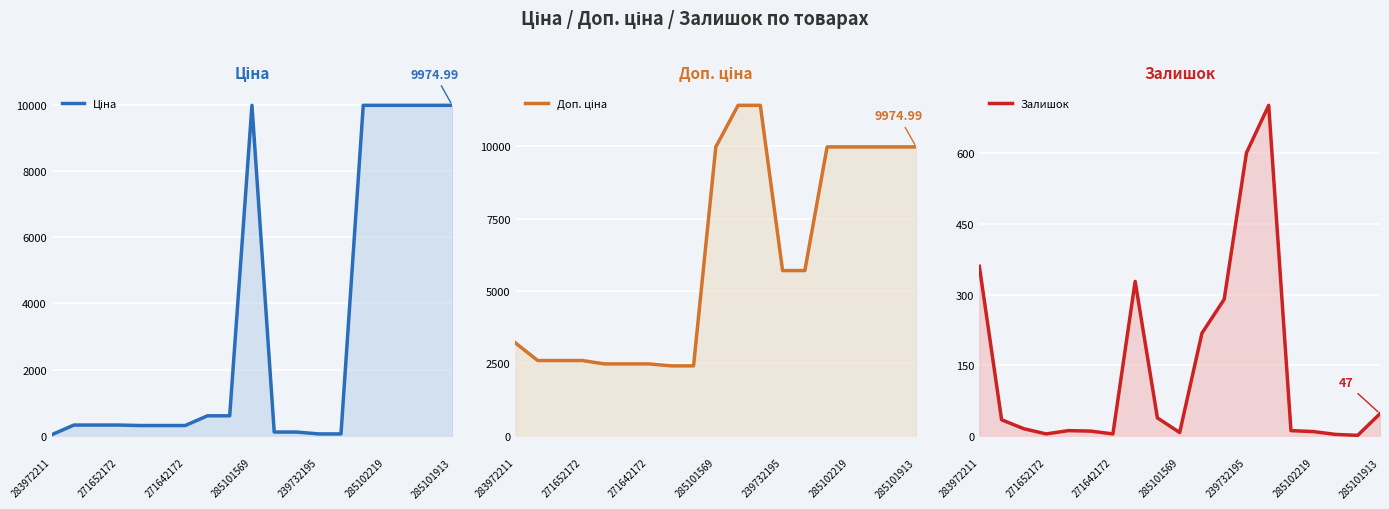

Where is Ціна nearest to the value 5003?

7